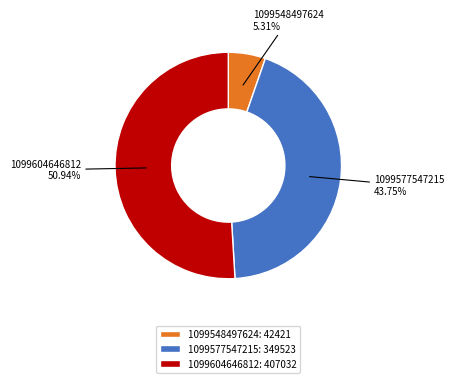

Count the number of slices in the pie.

3